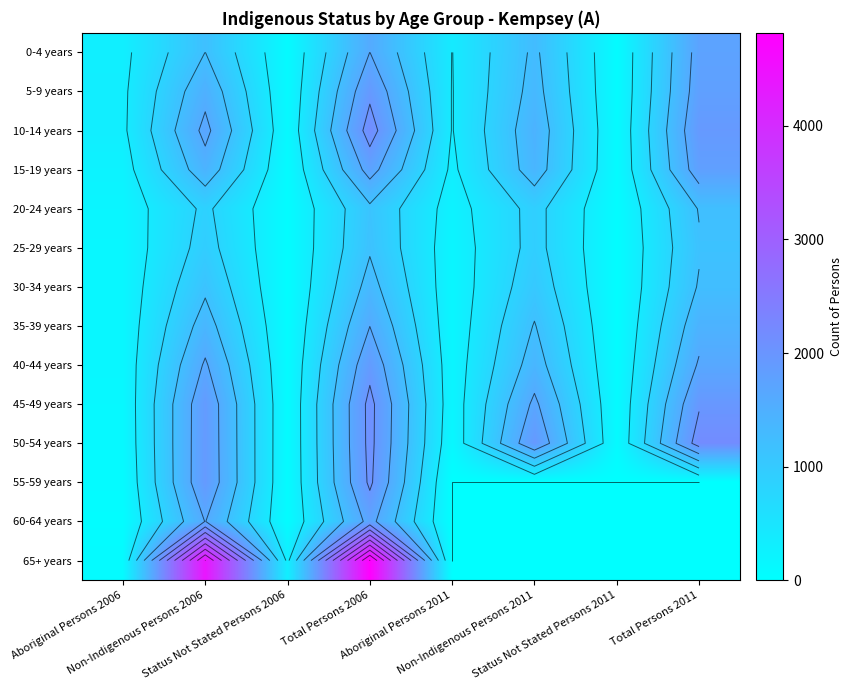

The value of 15-19 years at Non-Indigenous Persons 2011 is 2305. True or false?

False